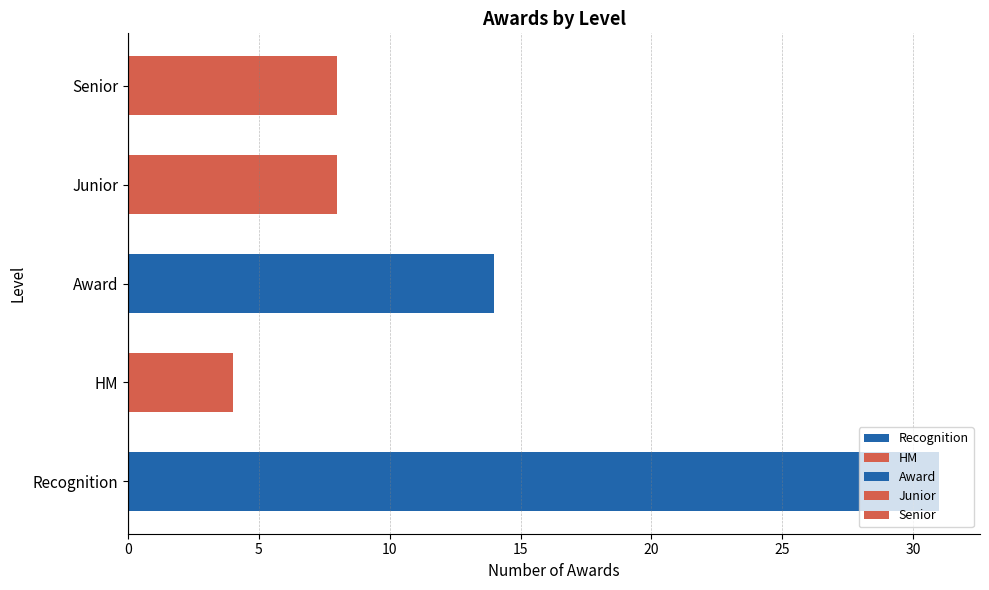

Are the bars horizontal?

Yes